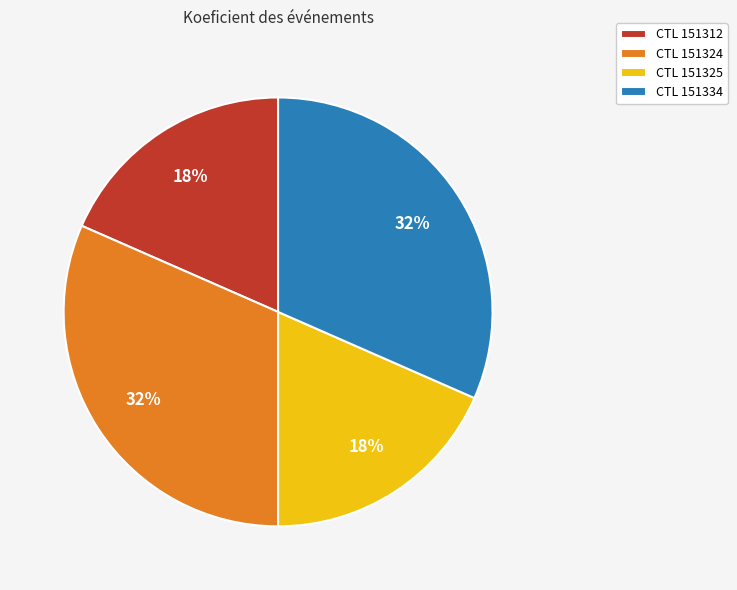

To the nearest percent, what is the average slice percentage?

25%